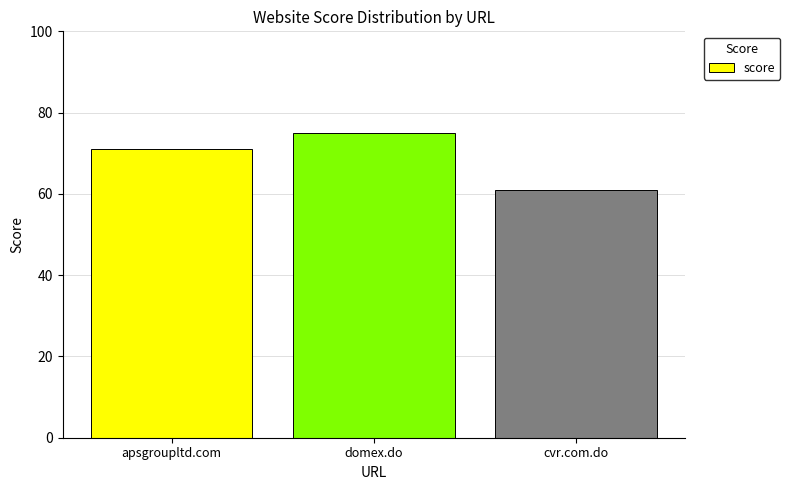

Is it true that the value at apsgroupltd.com is 93?

False